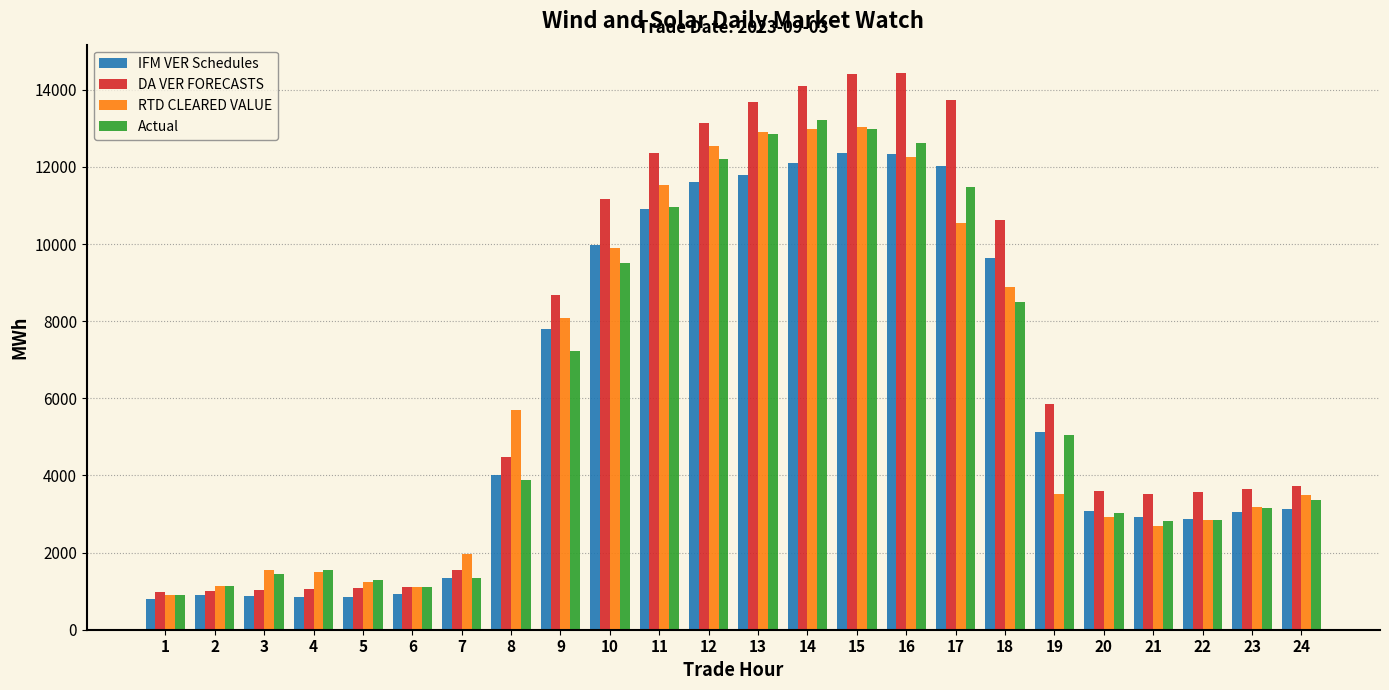

What is the difference between the maximum and minimum values in the IFM VER Schedules series?

11571.1